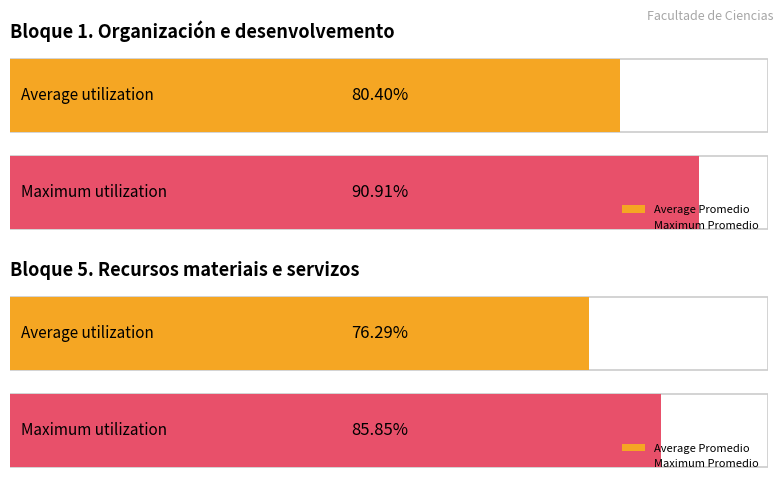

The value of Maximum utilization at Organización e desenvolvemento is 7.7. True or false?

False